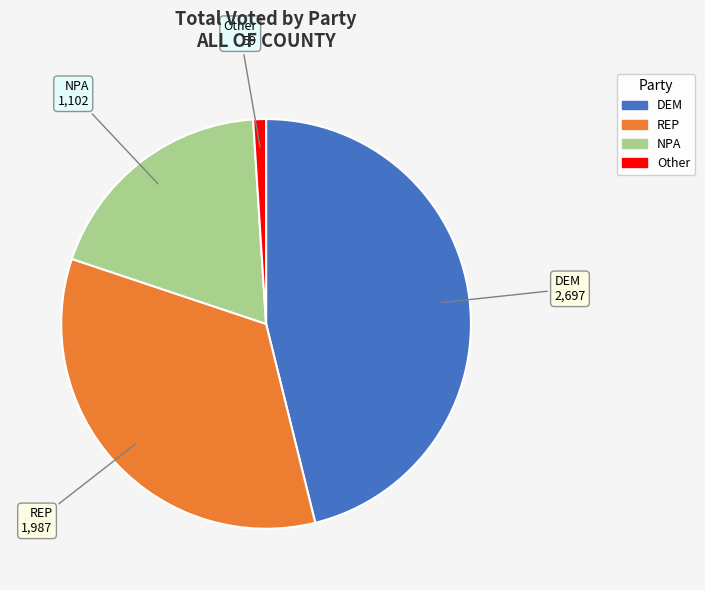

Is there any slice that represents more than half of the pie?

No